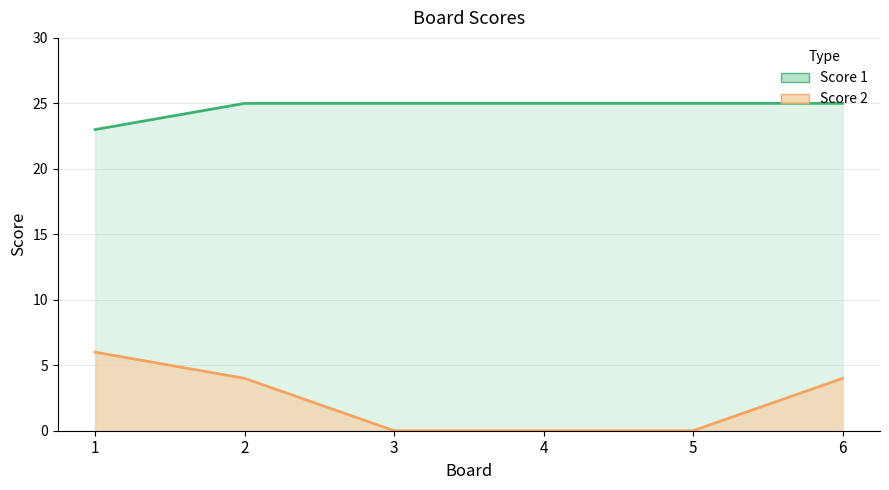

Rank the categories by Score 1 value from highest to lowest.

2, 3, 4, 5, 6, 1